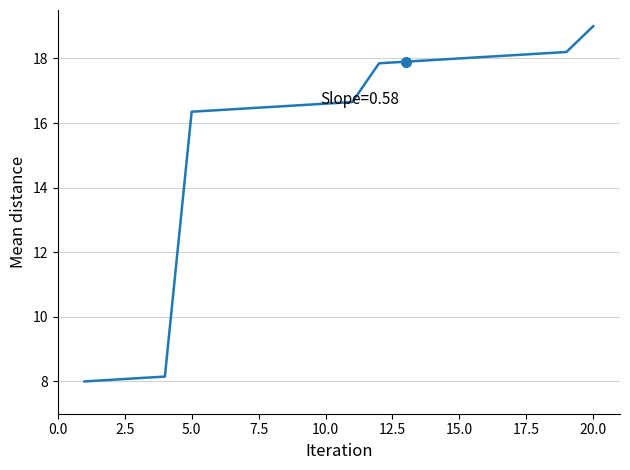

What is the difference between the maximum and minimum values?

11.0